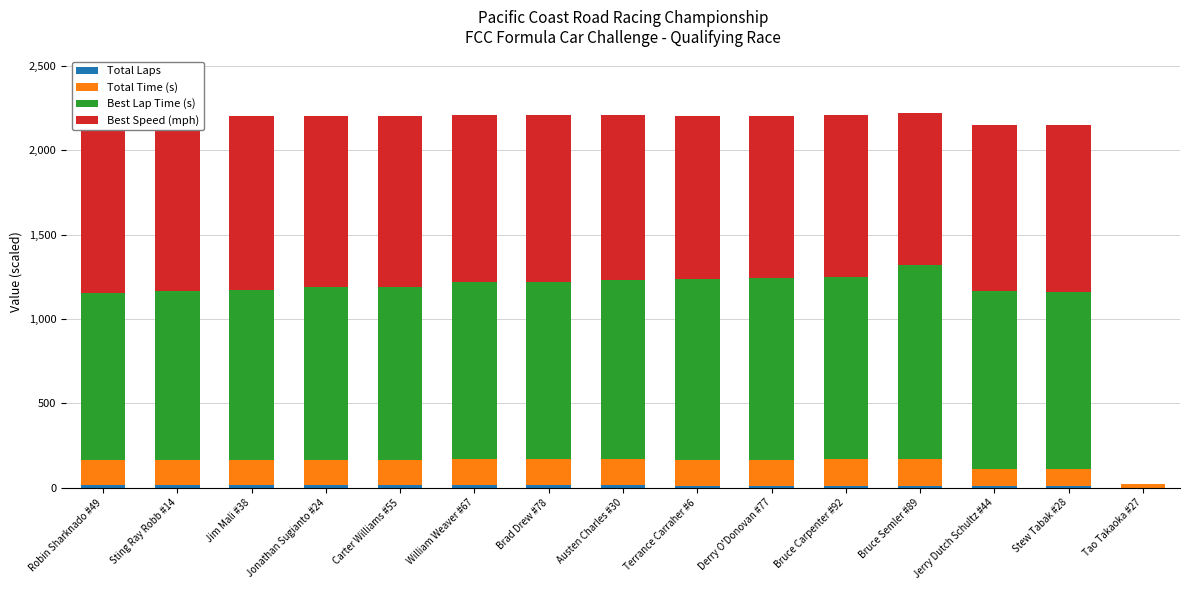

What is the sum of the Best Lap Time (s) values at Brad Drew #78 and Jonathan Sugianto #24?

2073.8